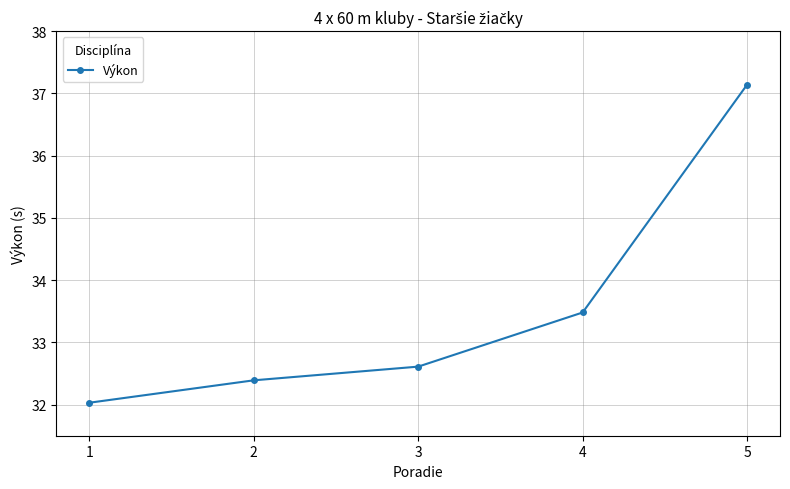

True or false: the data shows 10.4 at 3.

False